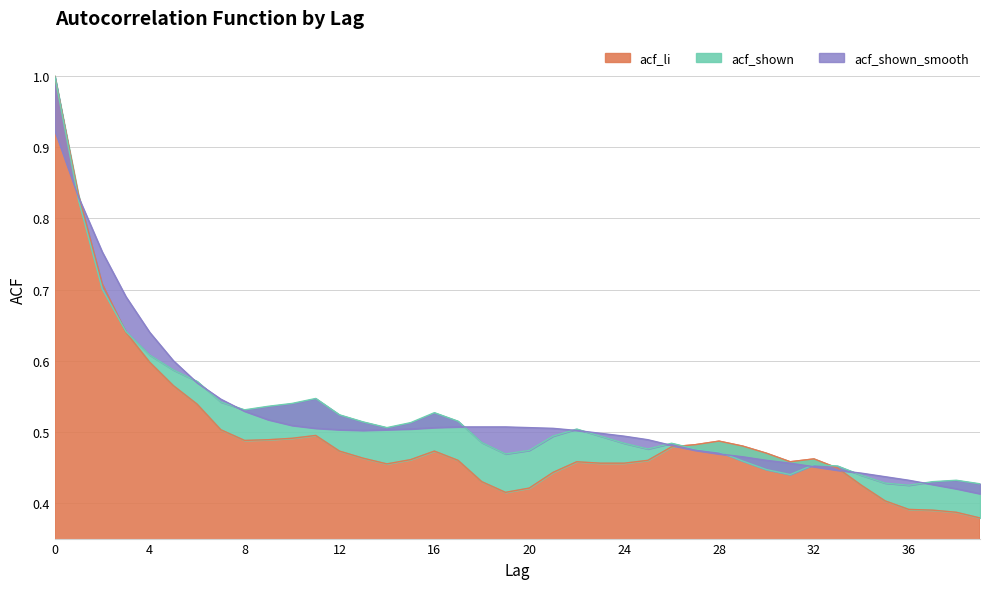

Which series has the largest range (max minus min)?

acf_li